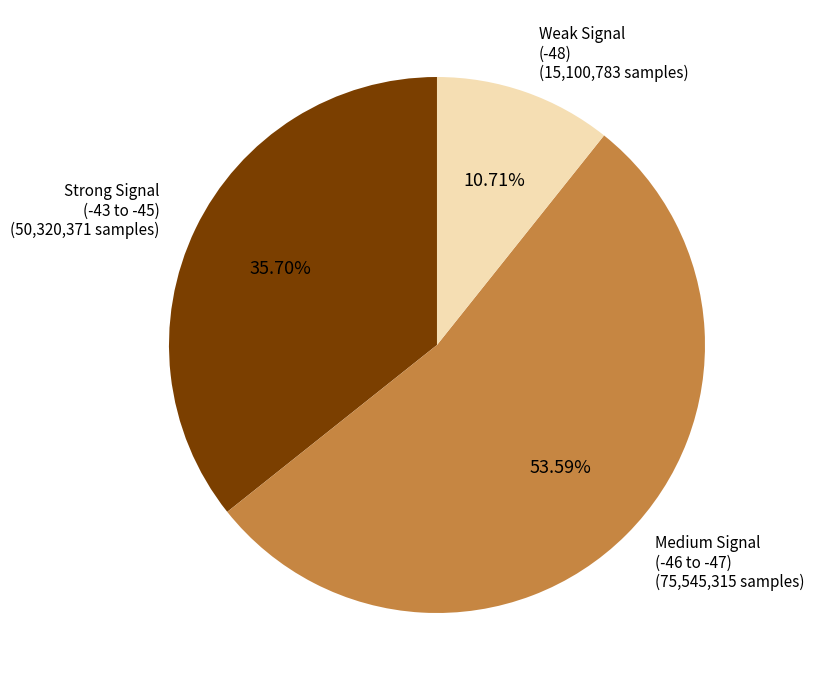

Does any single category account for the majority?

Yes